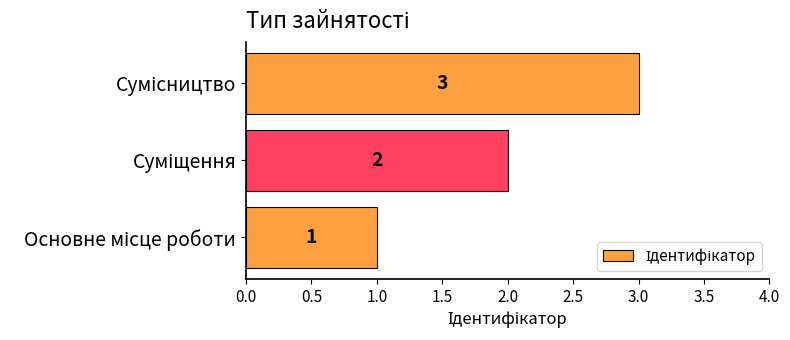

What is the sum of all values?

6